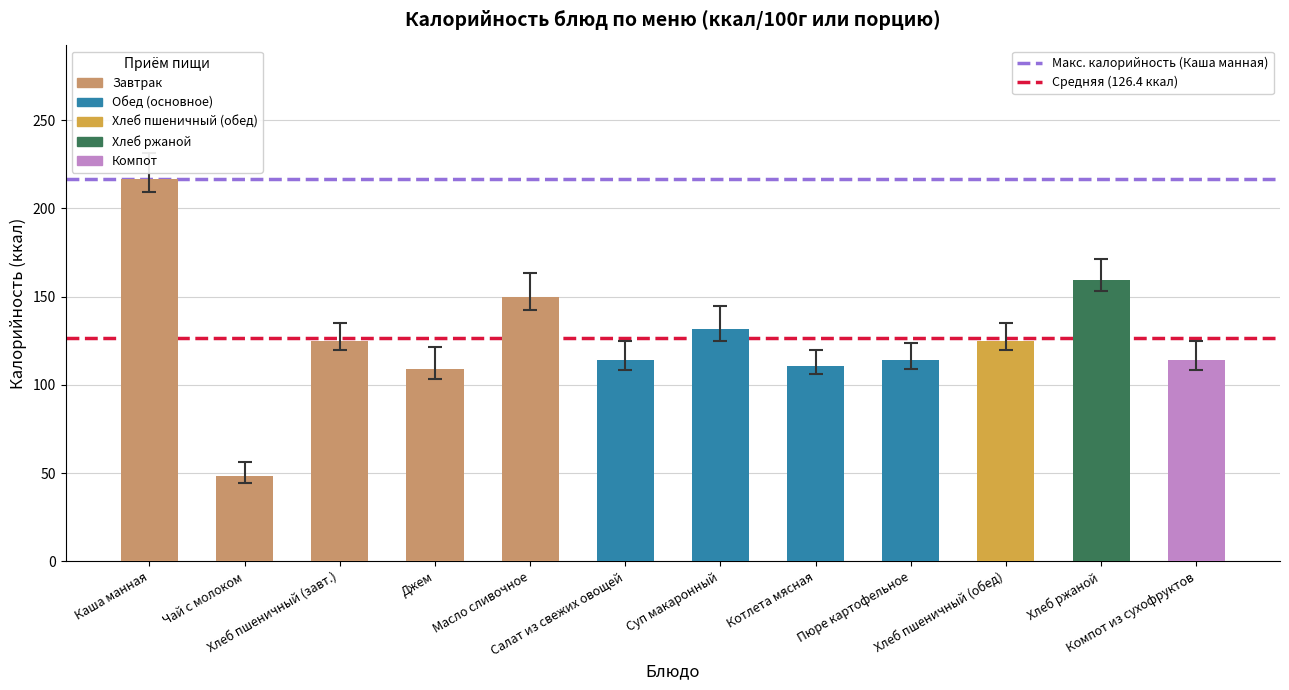

What is the maximum value shown in the chart?

216.5